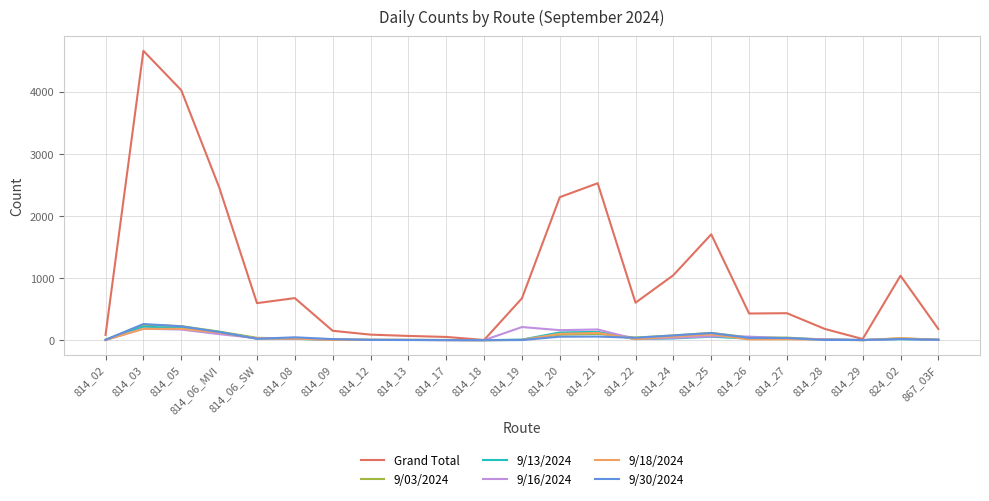

Which series has the widest spread of values?

Grand Total